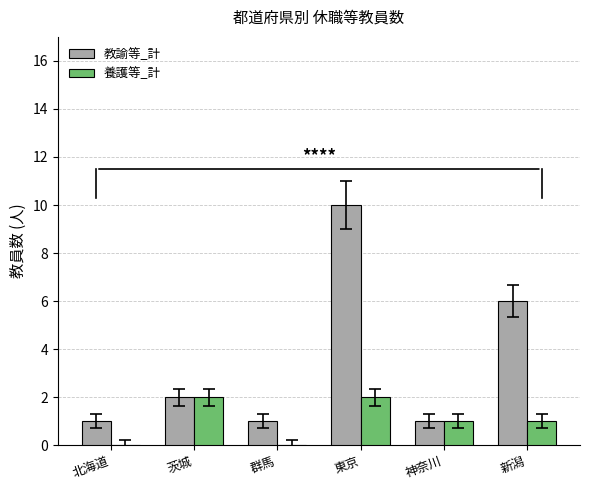

What is the highest value of the 教諭等_計 series?

10